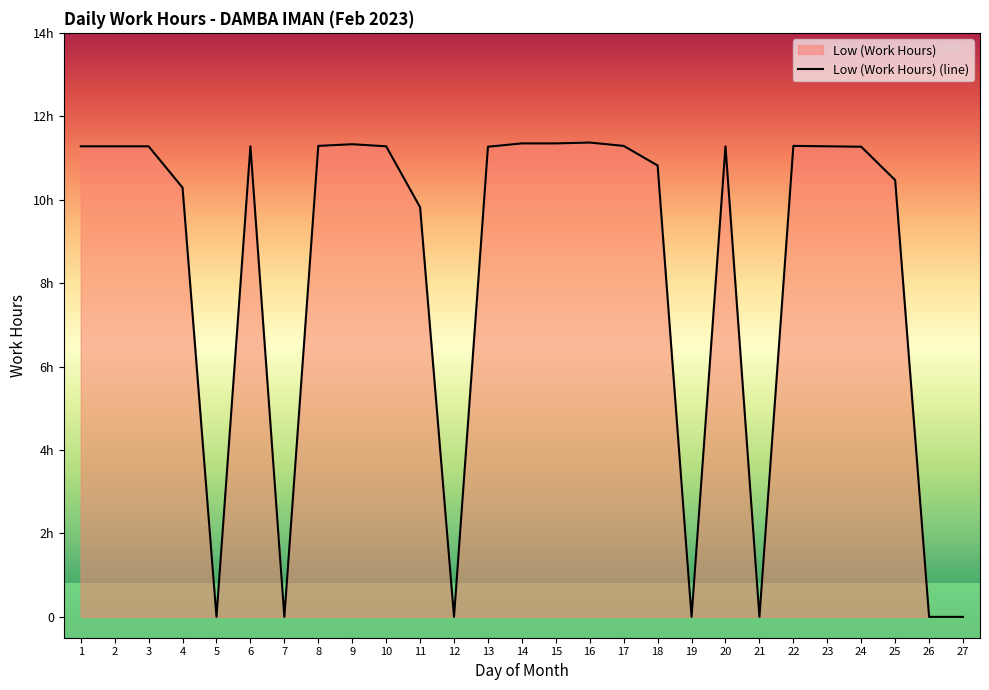

What is the difference between the maximum and minimum values?

11.4